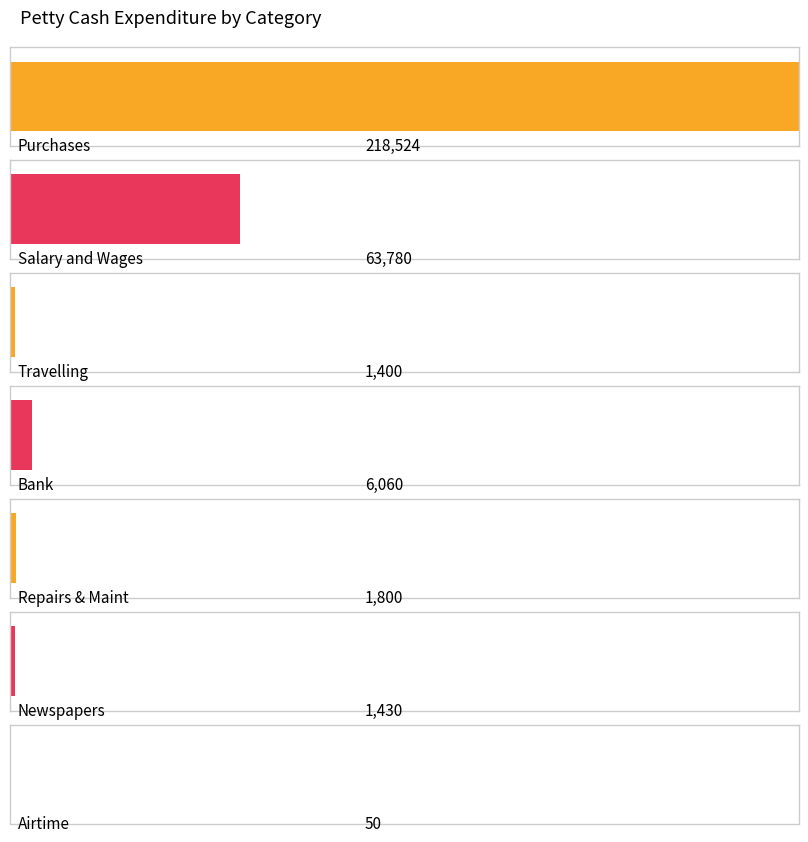

What is the difference between the maximum and minimum values?

218474